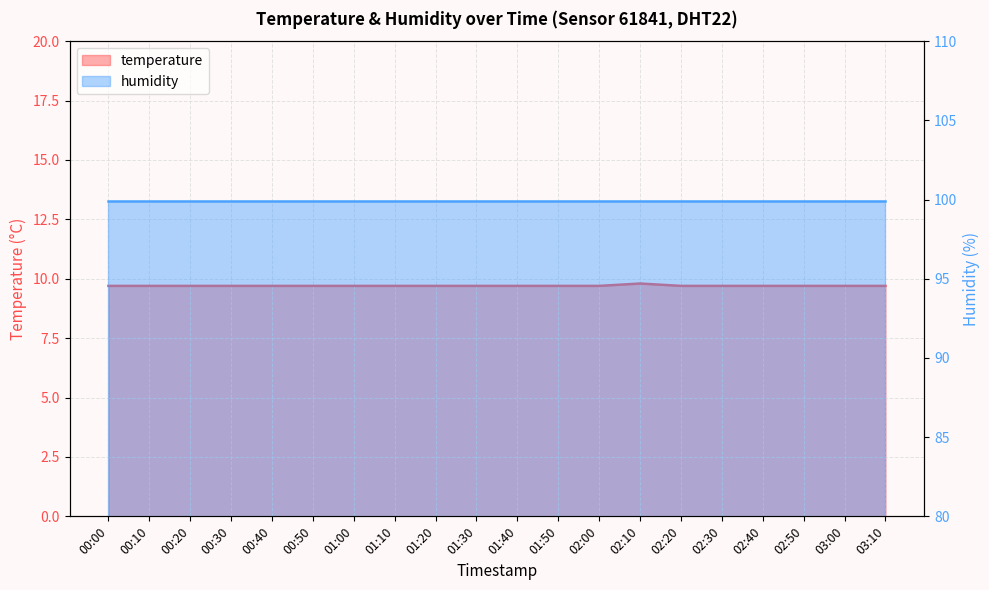

Where is the data nearest to the value 9?

00:00